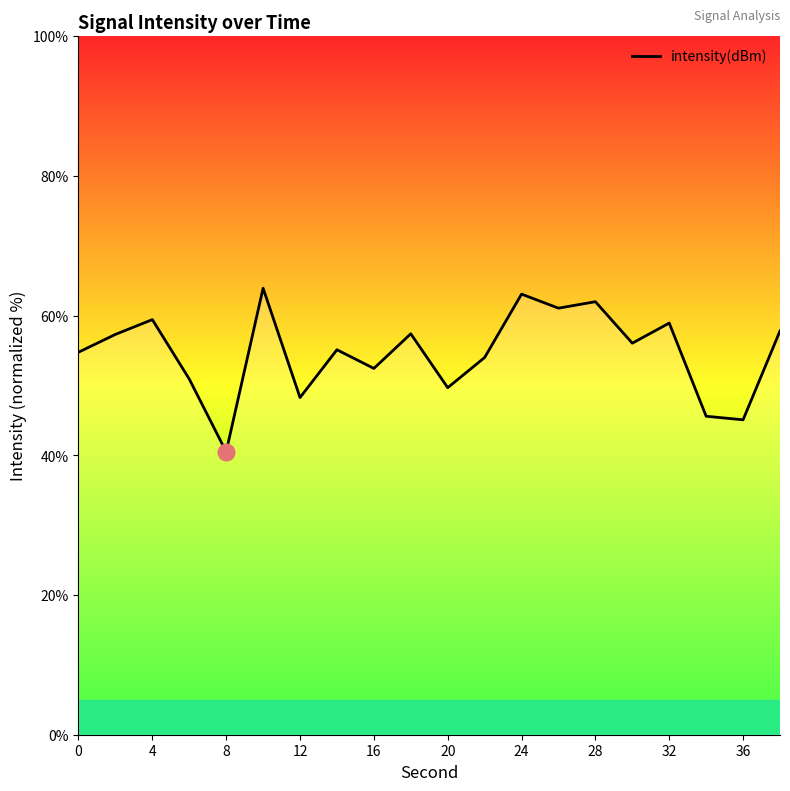

How many lines are shown in the chart?

1